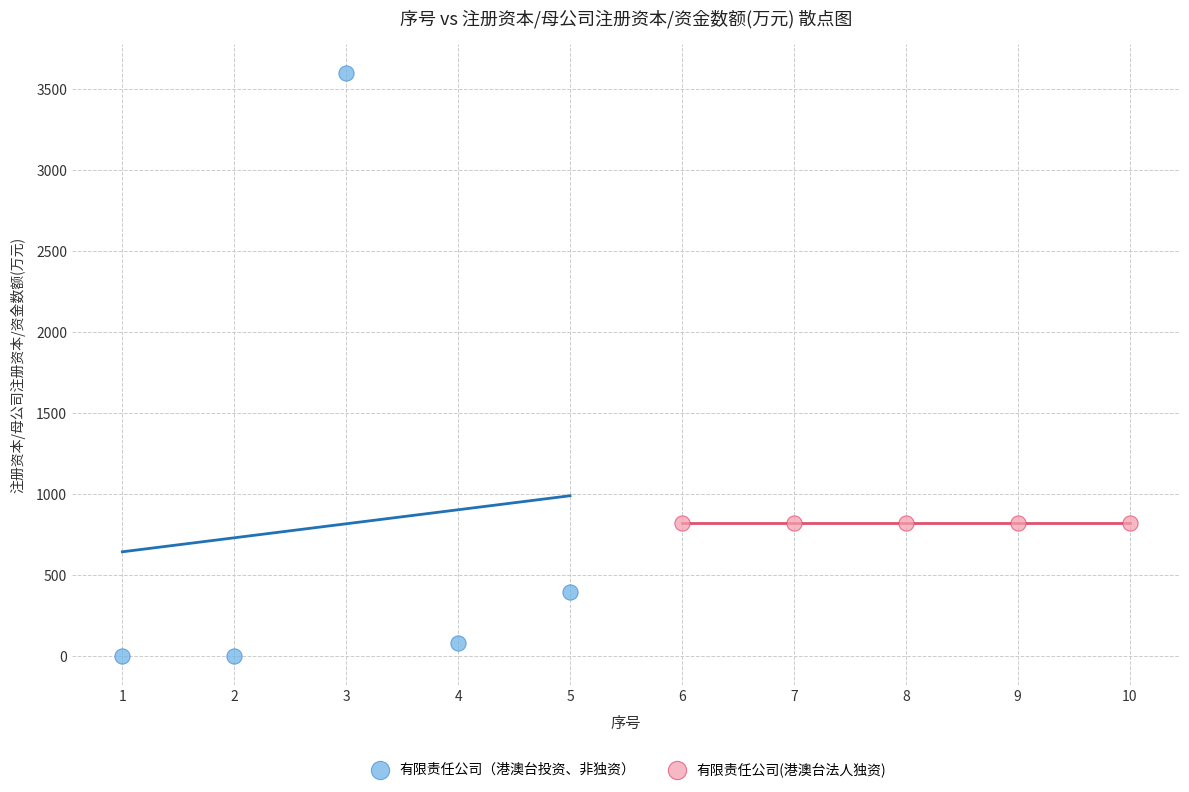

Which series reaches the minimum Y coordinate?

有限责任公司（港澳台投资、非独资）